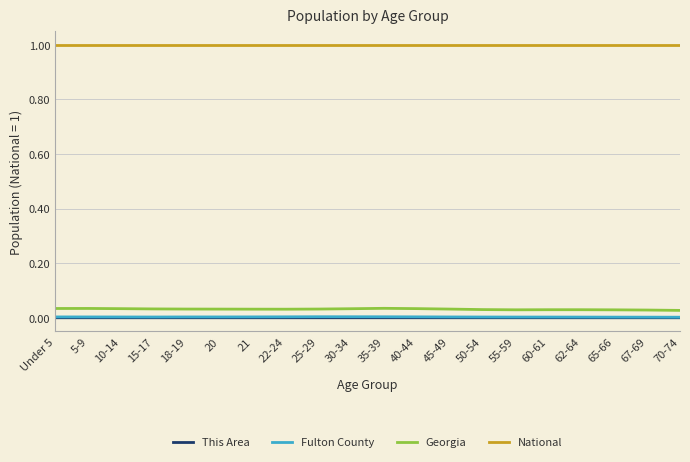

What is the difference between the highest and lowest values at 21?

1.0